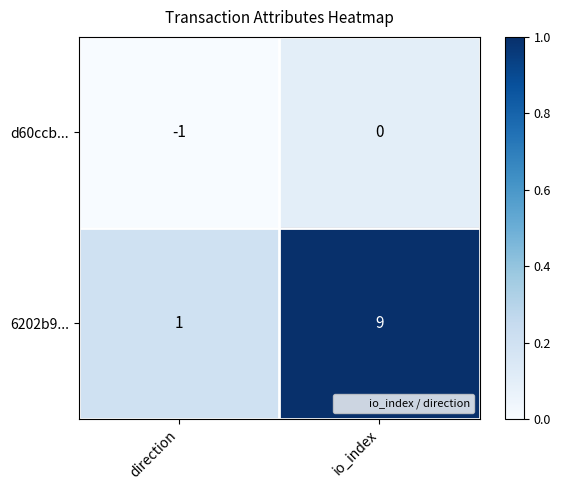

List the series in order of their overall mean, lowest first.

d60ccb..., 6202b9...